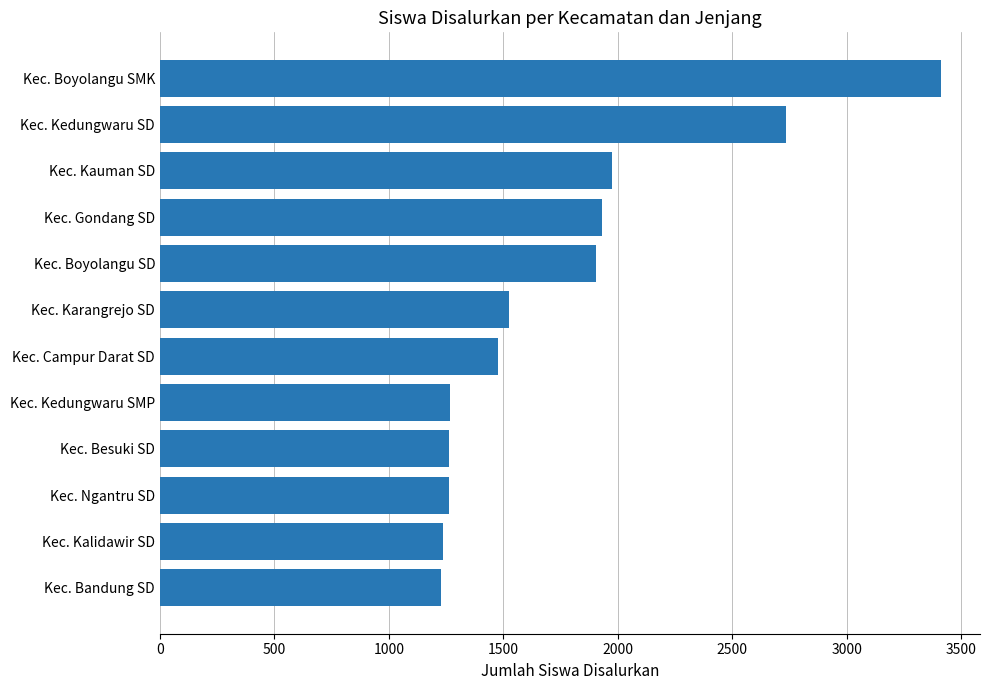

Are the bars horizontal?

Yes